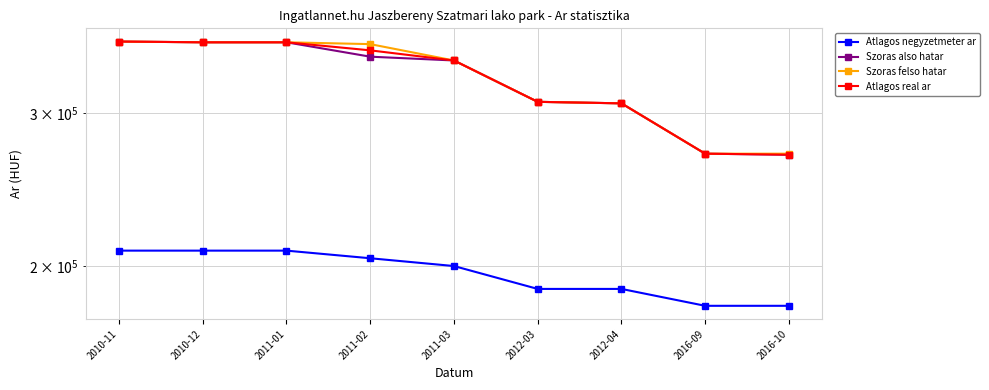

How many data points in Atlagos negyzetmeter ar are above 200000?

4